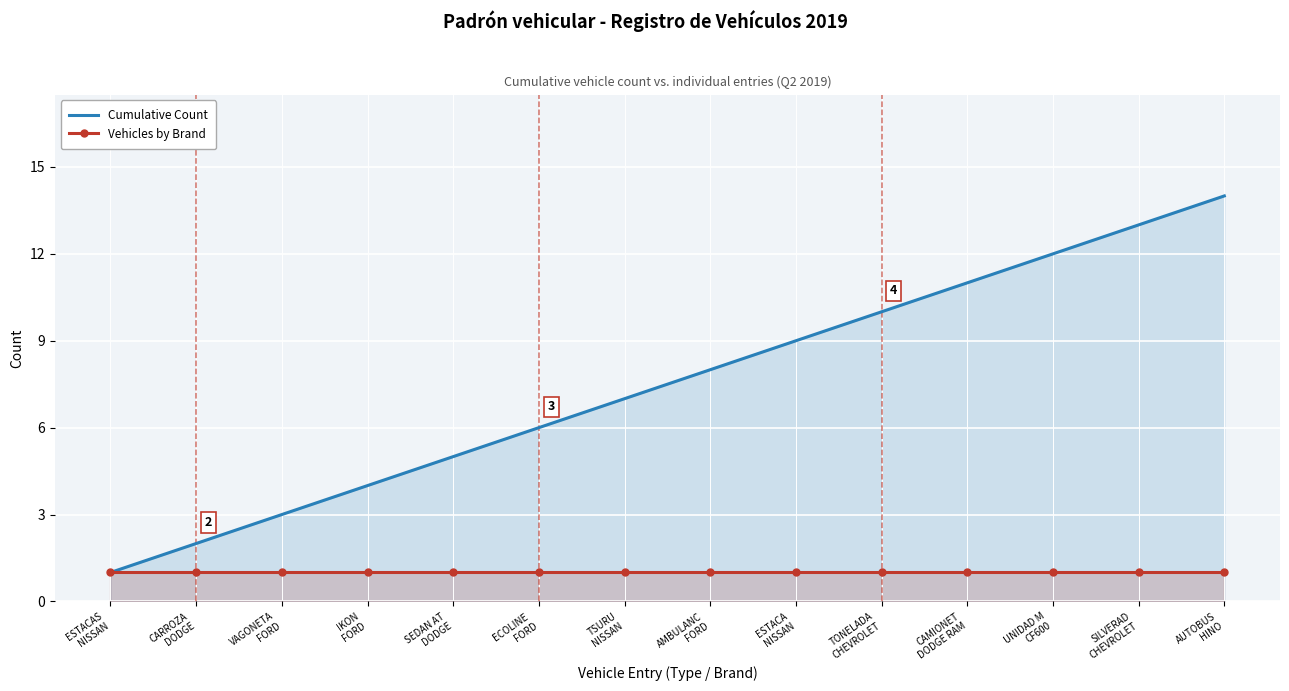

Which series has the largest range (max minus min)?

Cumulative Count